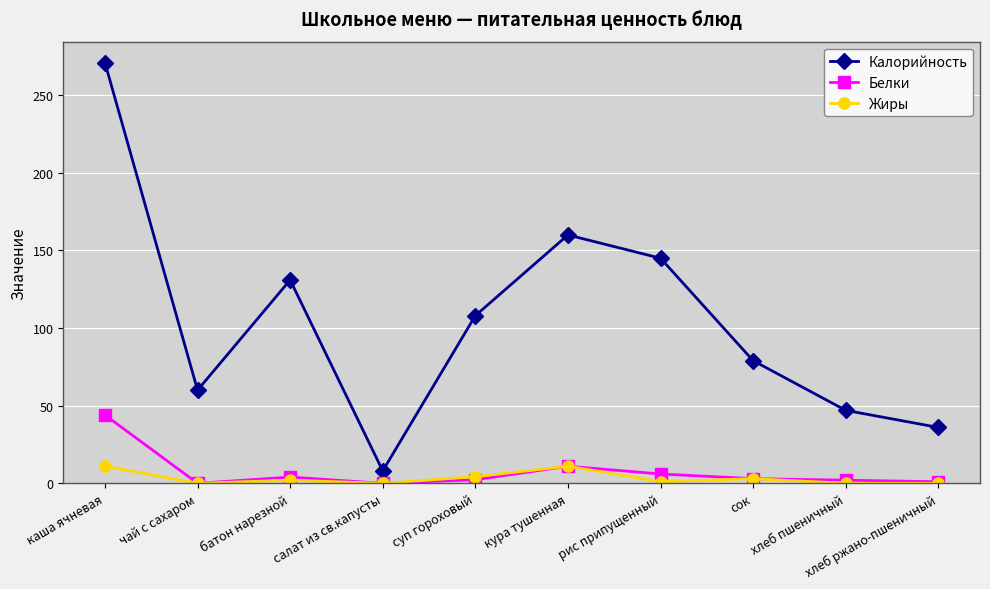

What is the difference between the highest and lowest values at каша ячневая?

260.0